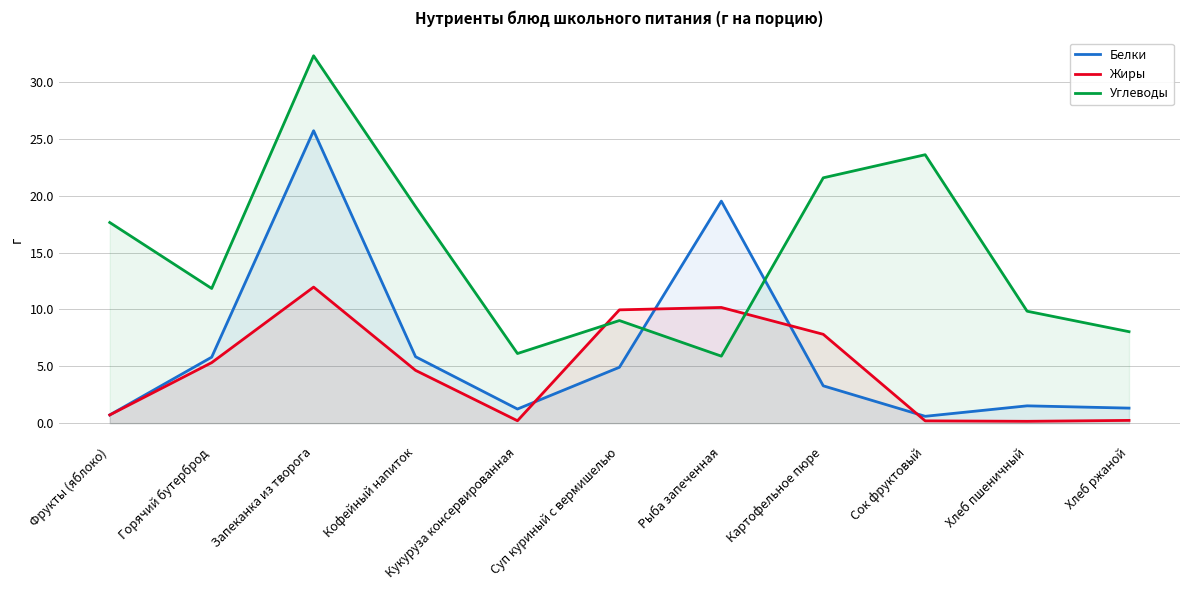

In Углеводы, how many points are higher than both neighbors (excluding endpoints)?

3